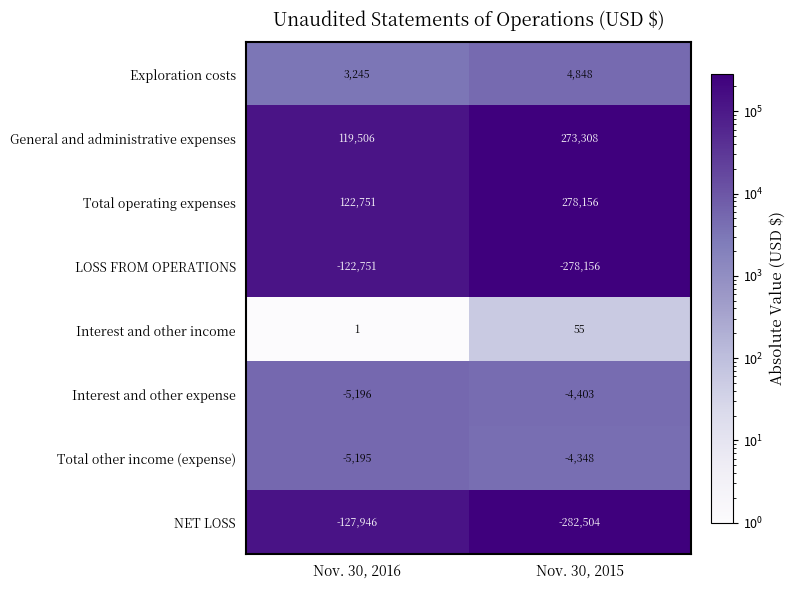

At Nov. 30, 2016, list the series in order from largest to smallest.

Total operating expenses, General and administrative expenses, Exploration costs, Interest and other income, Total other income (expense), Interest and other expense, LOSS FROM OPERATIONS, NET LOSS